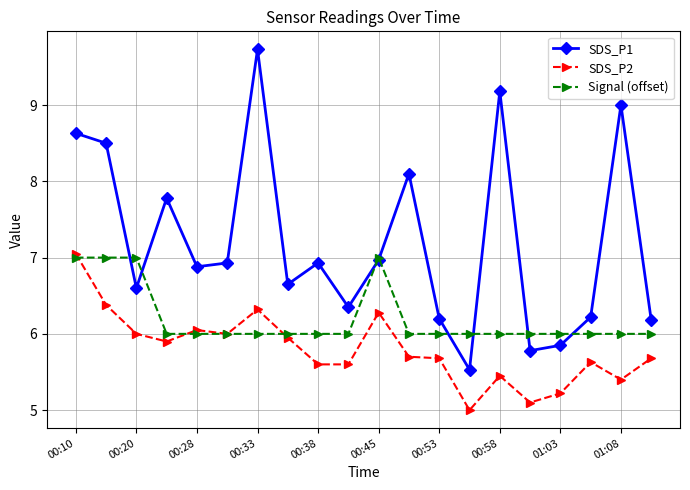

True or false: Signal (offset) has more than 0 points higher than both neighbors.

True